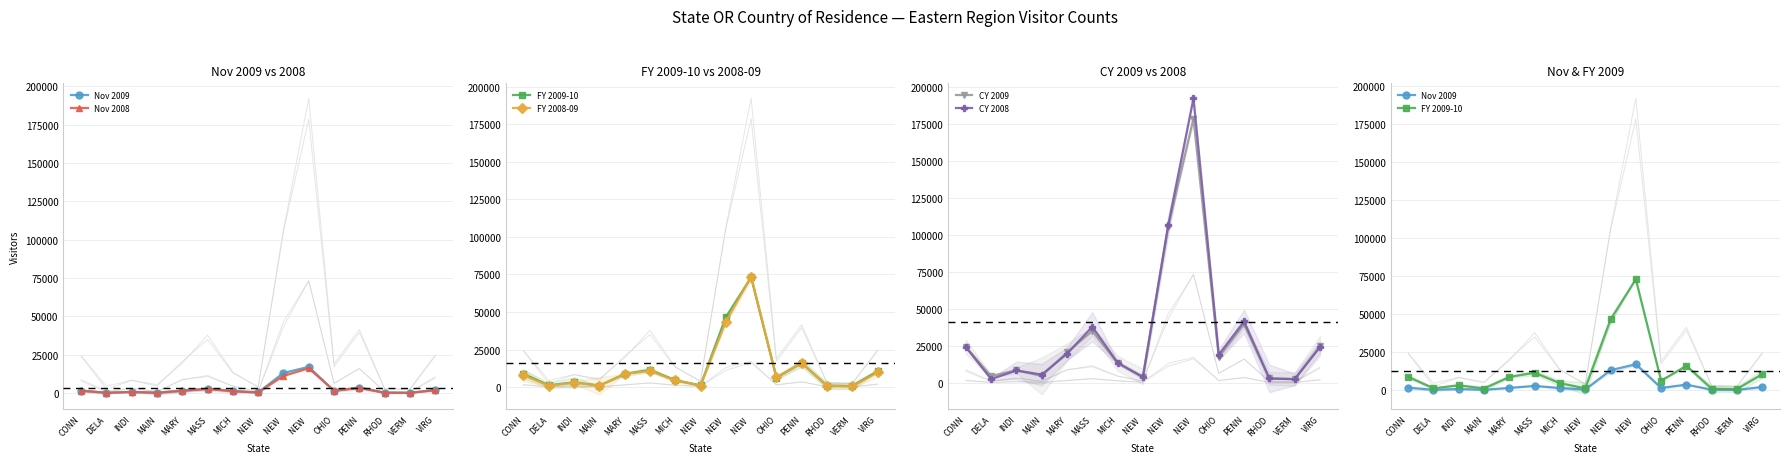

At which category is the sum across all series the highest?

NEW 